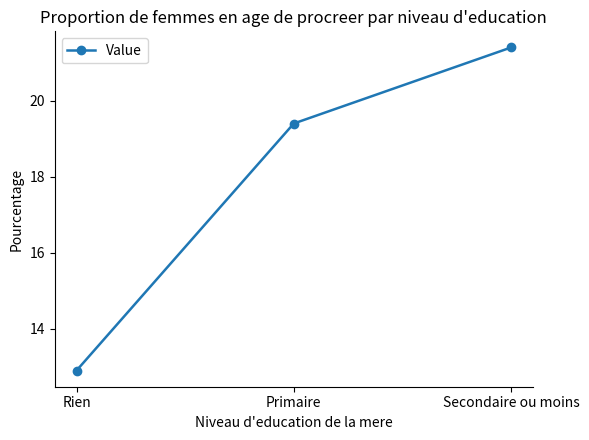

What is the sum of the values at Rien and Secondaire ou moins?

34.3